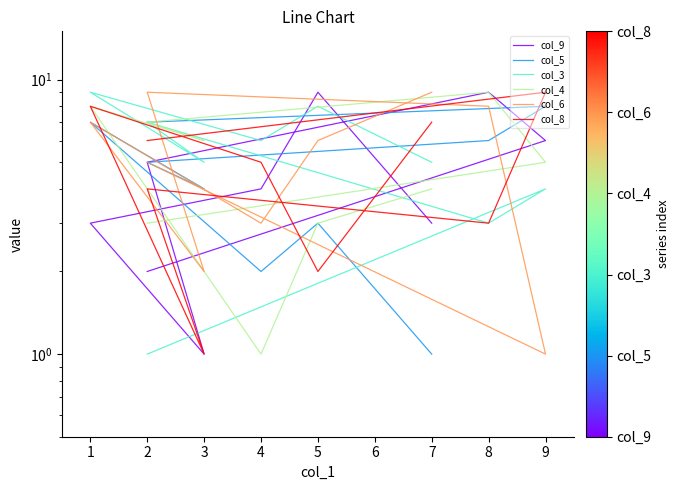

Where do col_3 and col_6 first cross each other?

2 and 9